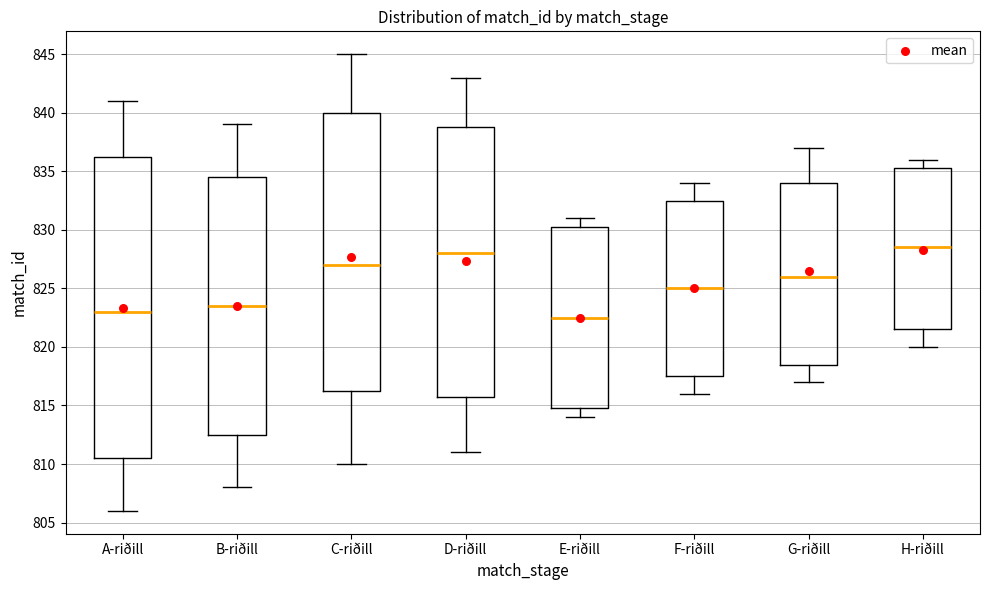

Where does the lower whisker of the box for A-riðill end on the y-axis? The values are not printed on the chart, so give them approximately, as read against the axis.

806.0